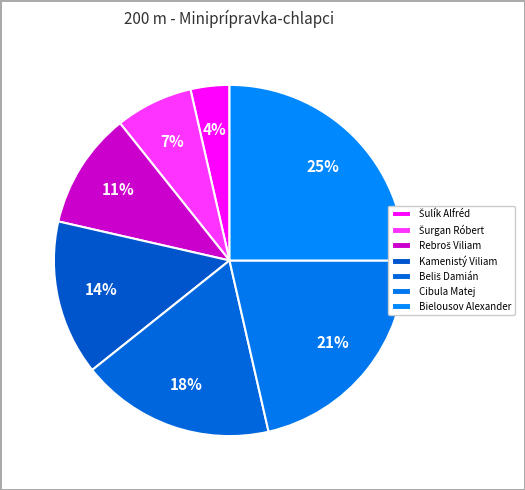

To the nearest percent, what is the combined percentage of Cibula Matej and Rebroš Viliam?

32%